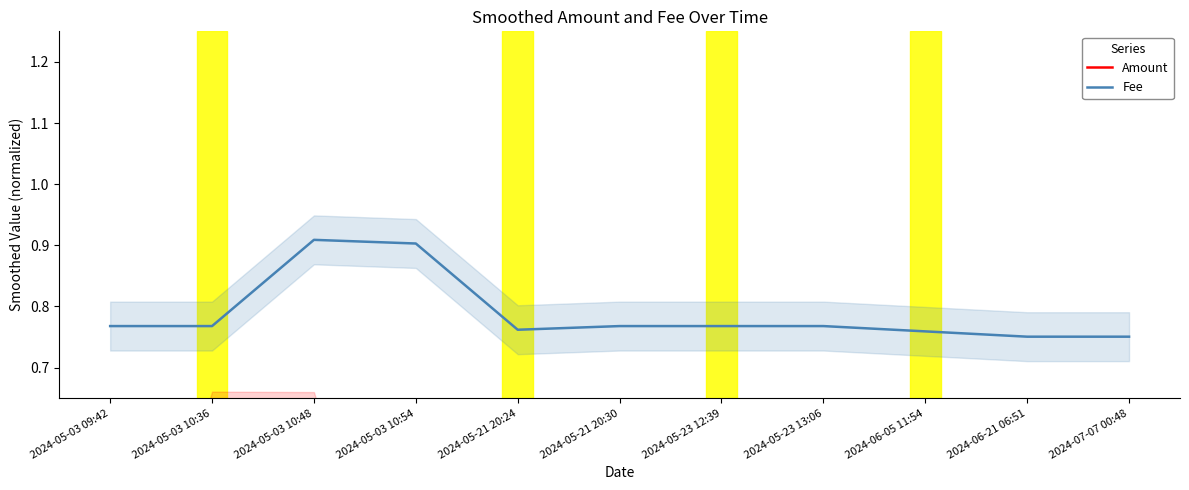

True or false: Amount and Fee cross at least once.

False